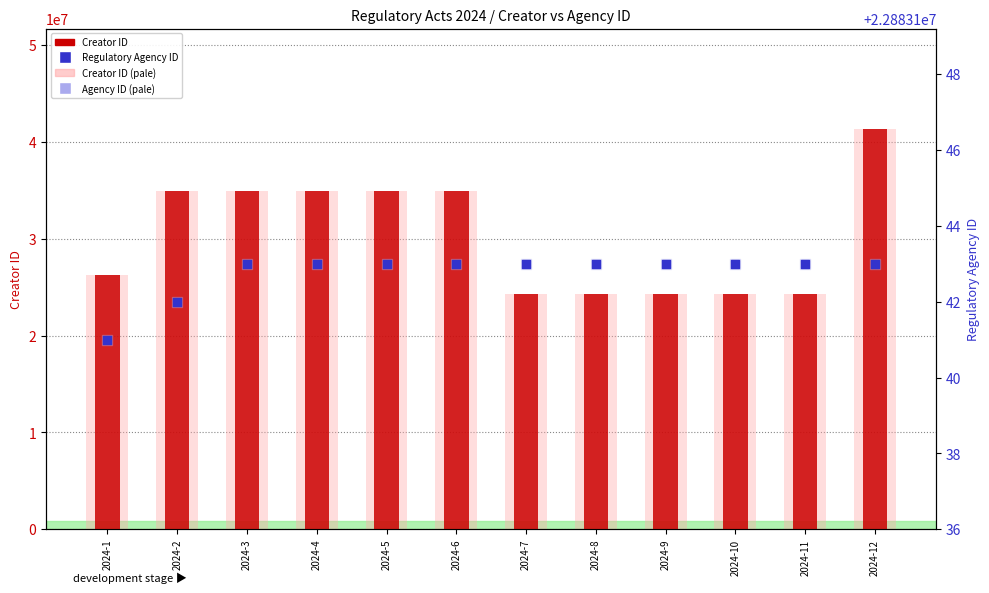

Which series reaches the minimum Y coordinate?

Regulatory Agency ID